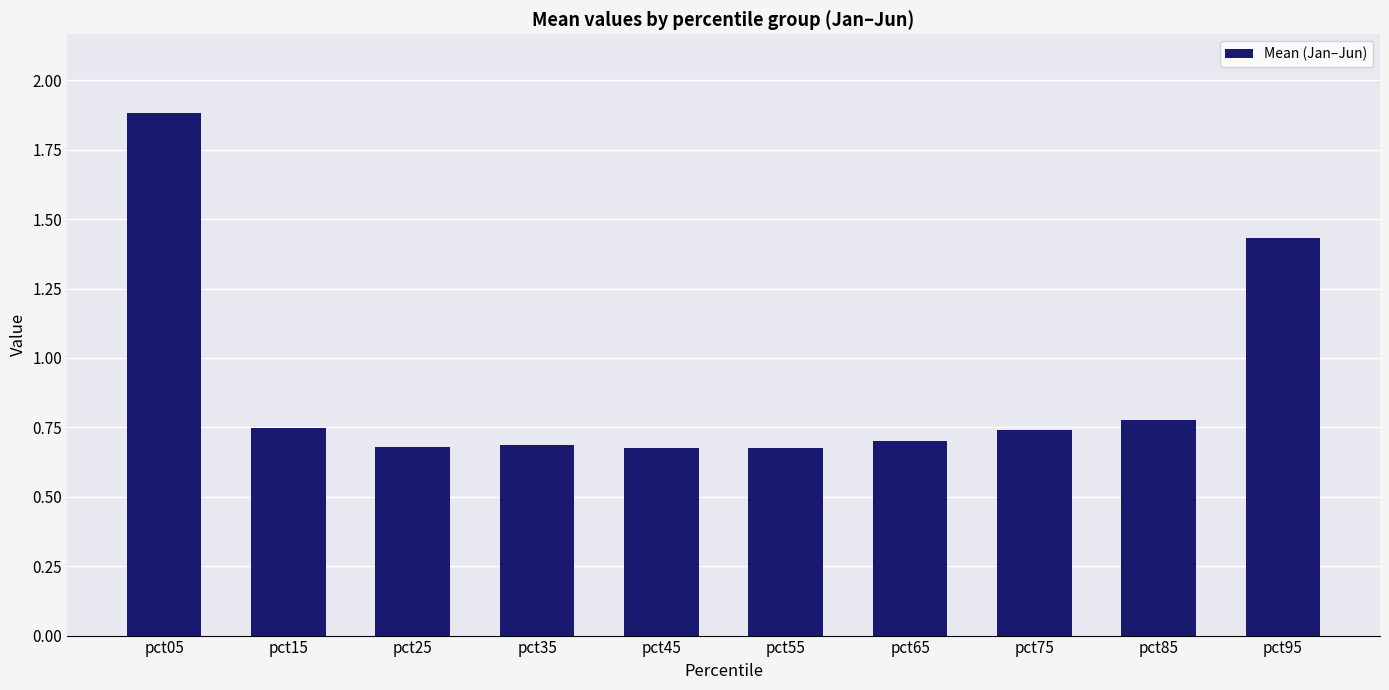

At which label is the value closest to 1?

pct85